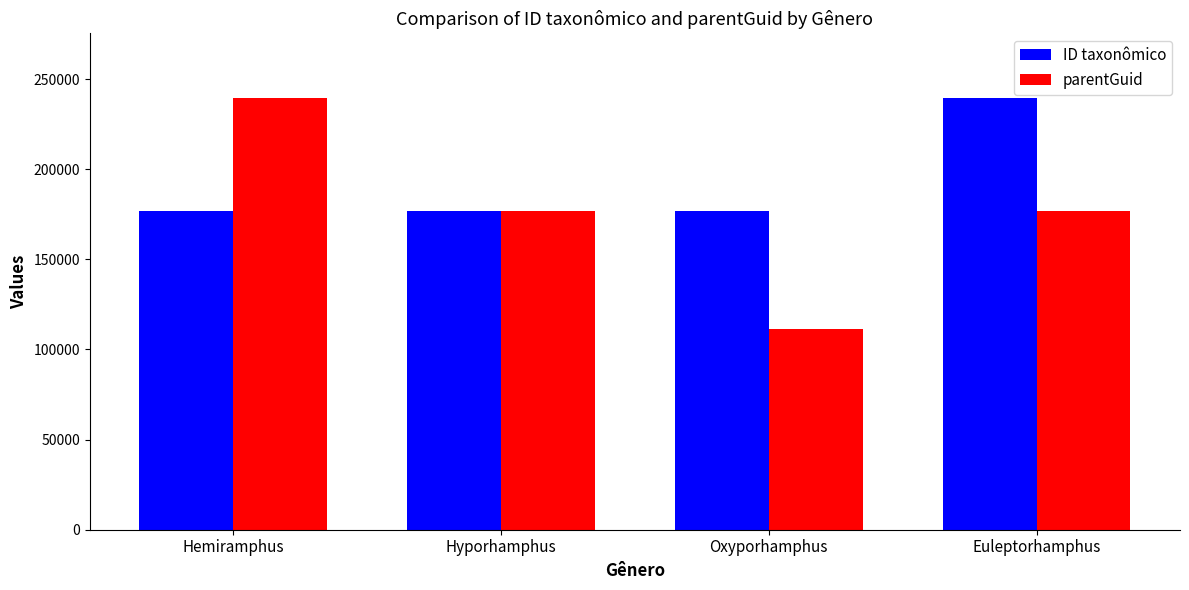

Which series has the largest total across all categories?

ID taxonômico